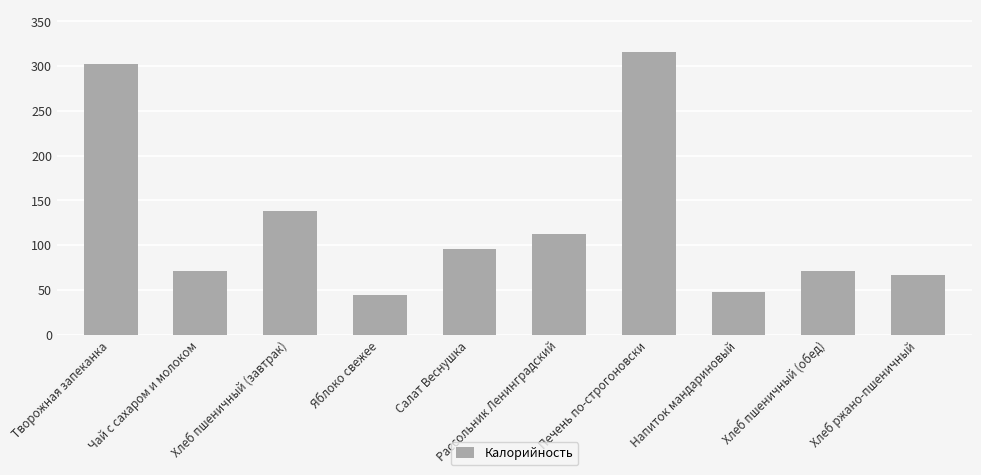

What is the sum of all values?

1266.3